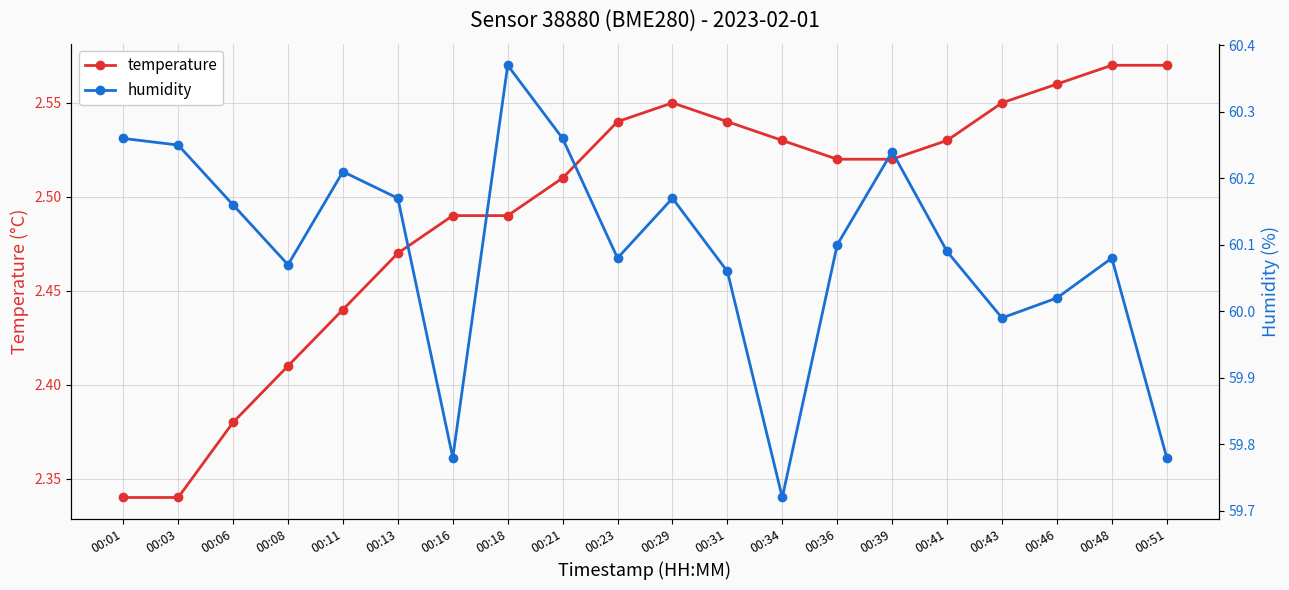

At how many categories does at least one series exceed 34?

20